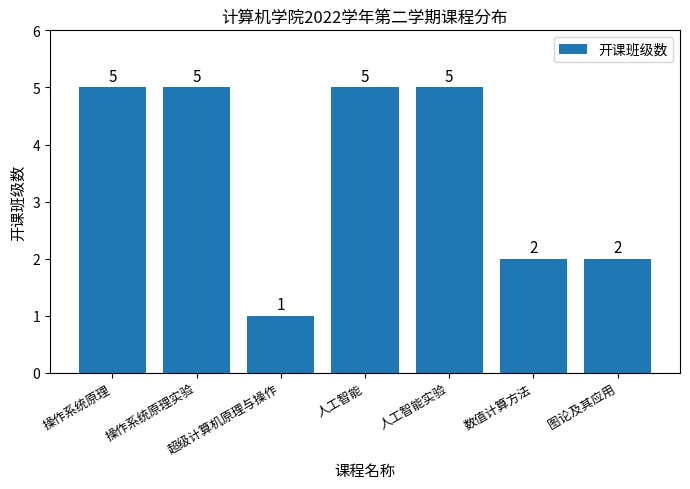

What is the sum of all values?

25